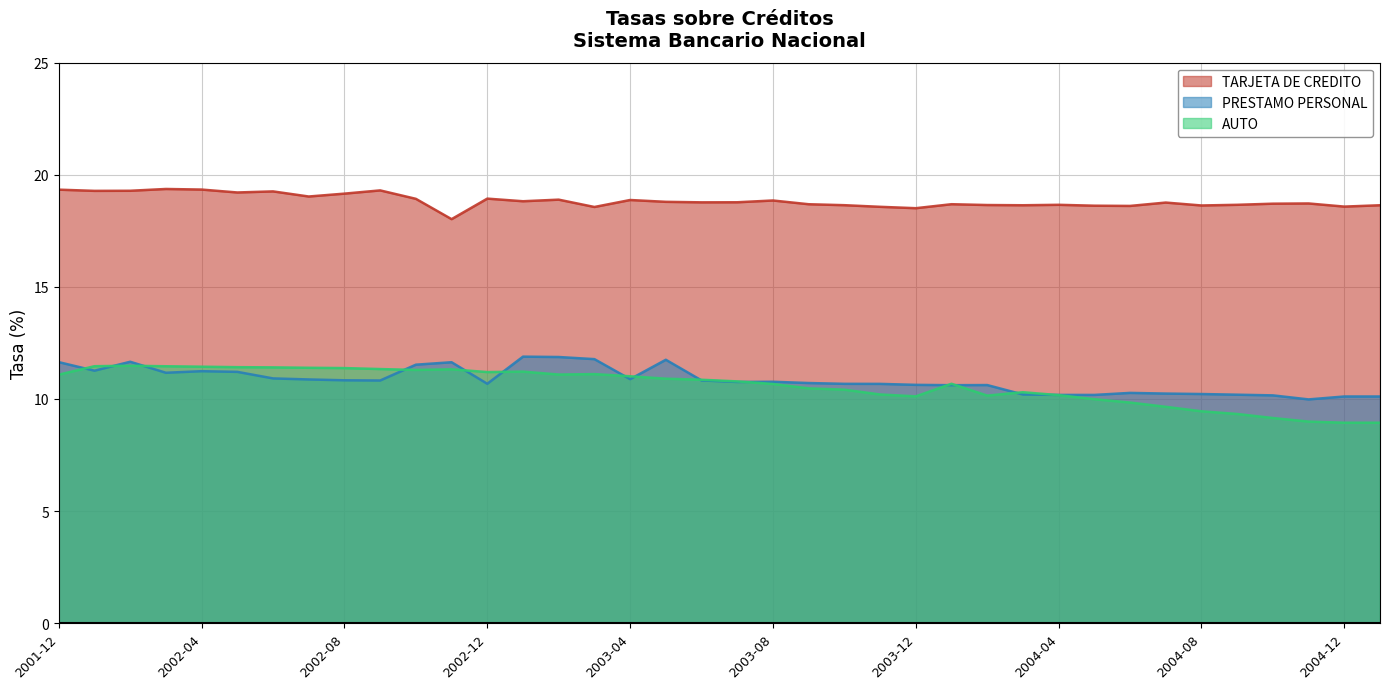

Is the value of AUTO at 2004-07 greater than the value of PRESTAMO PERSONAL at 2002-01?

No